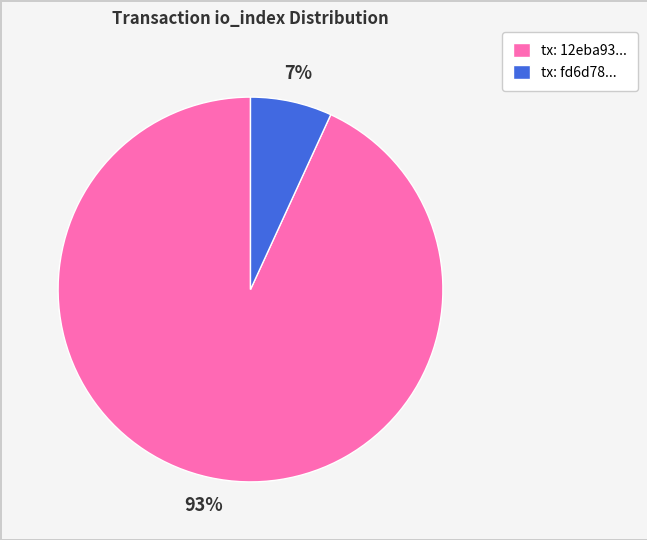

How many segments does this pie chart have?

2